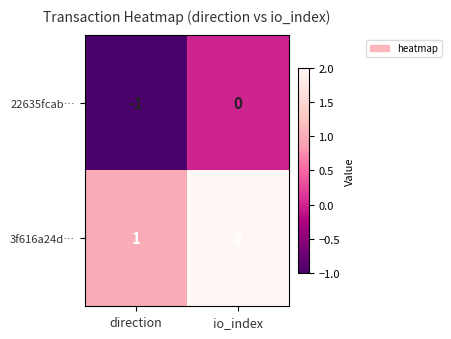

What is the sum of the 3f616a24d… values at io_index and direction?

3